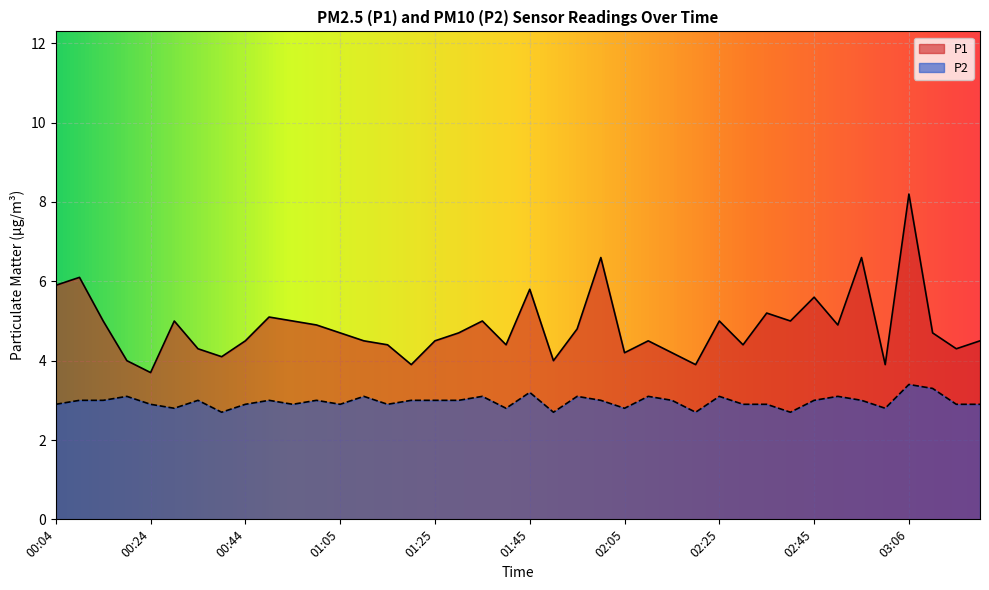

How many distinct data groups are displayed?

2